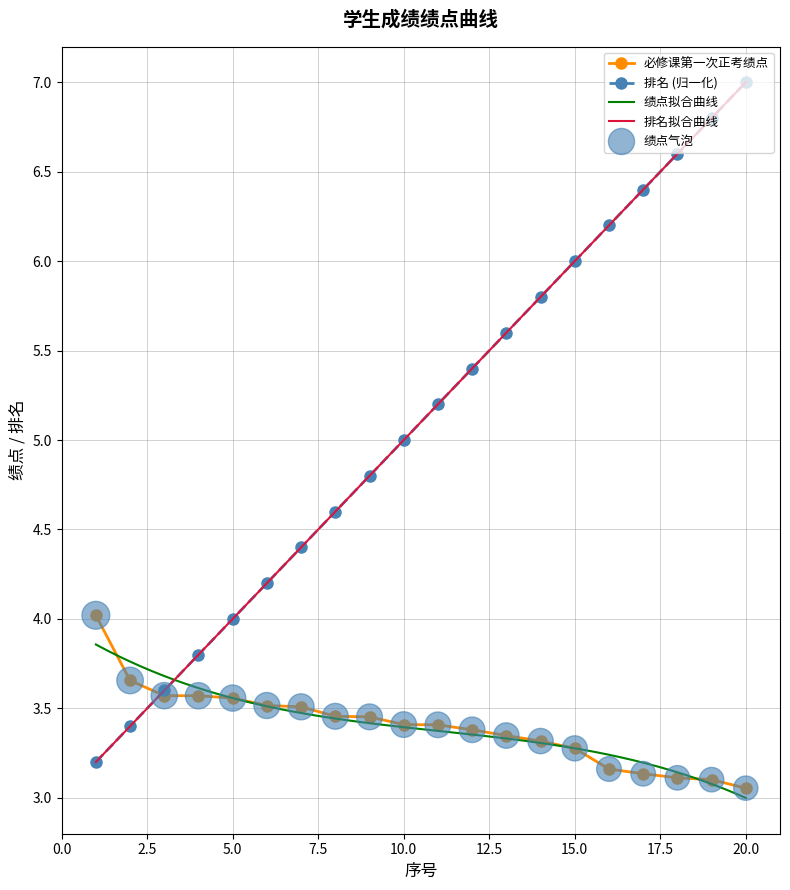

Which series reaches the maximum Y coordinate?

排名